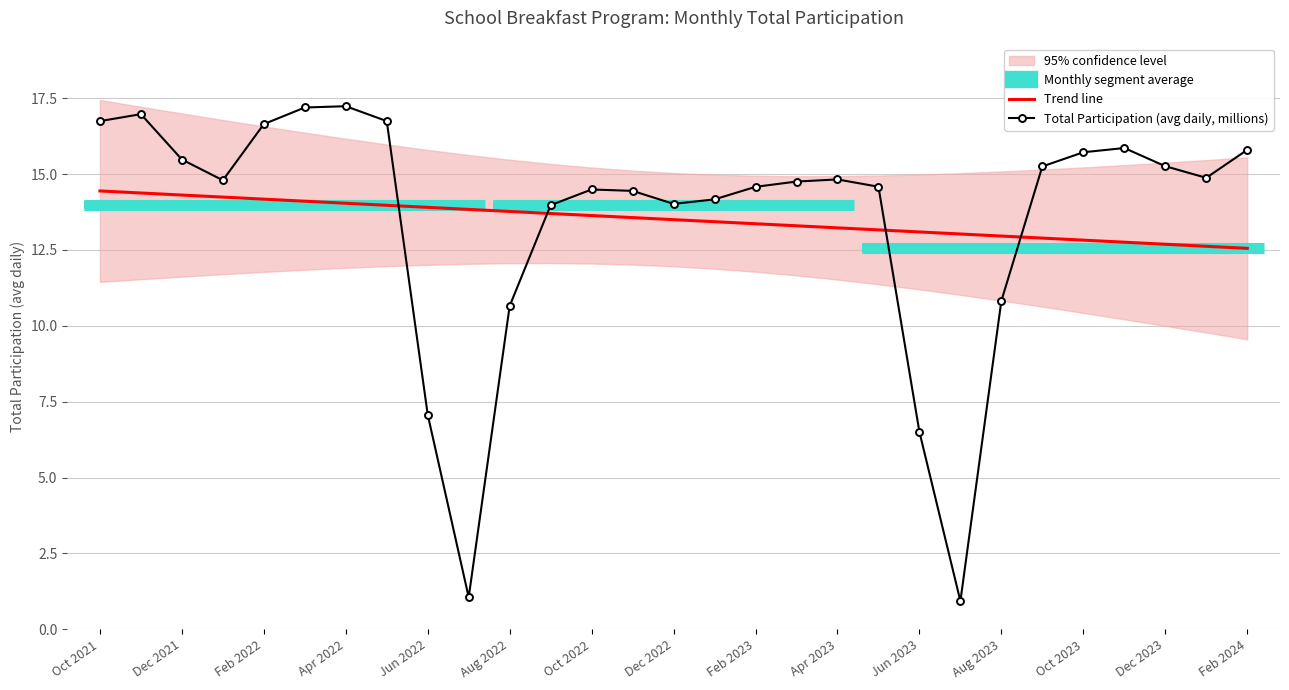

True or false: Trend line has a value of 18.7 at Feb 2022.

False